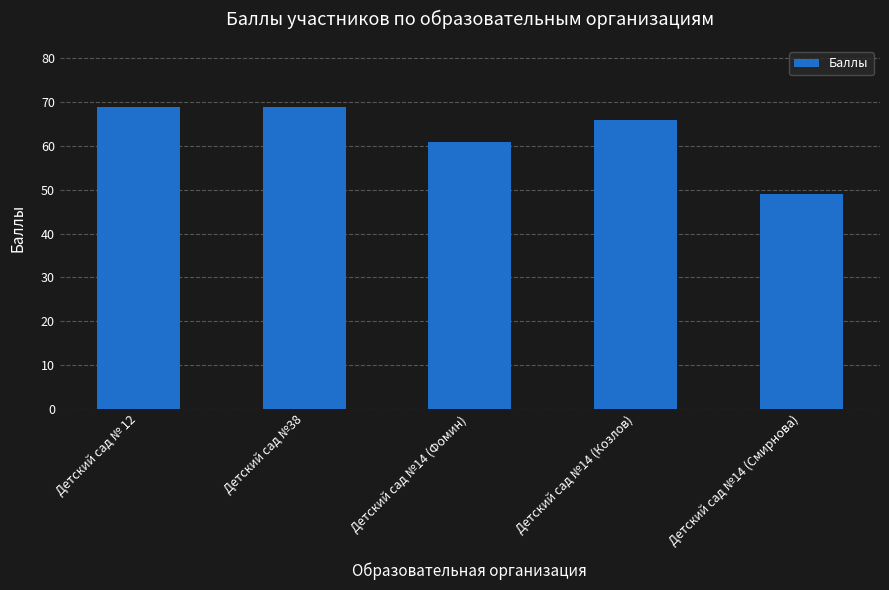

The chart shows a value of 66 at Детский сад №14 (Козлов). True or false?

True